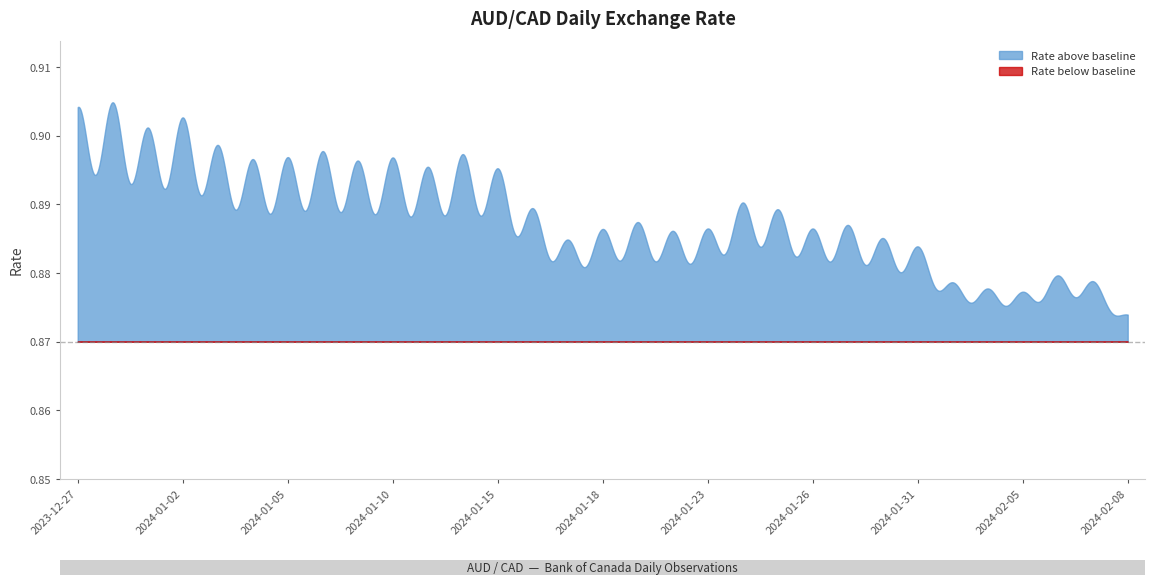

What is the label of the 17th point from the right?

2024-01-17